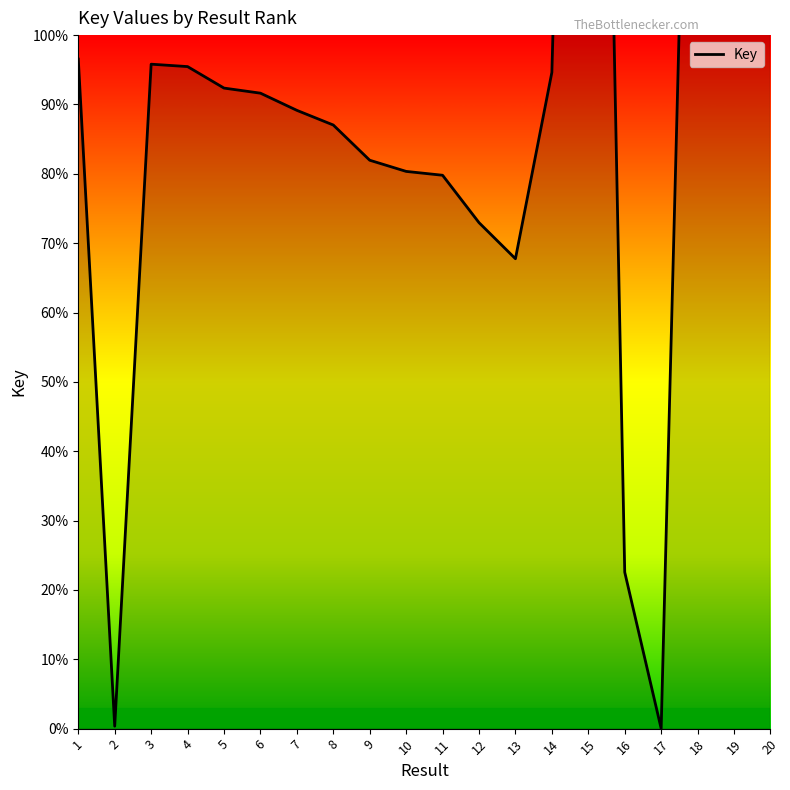

Does the chart display data point markers on the line(s)?

No